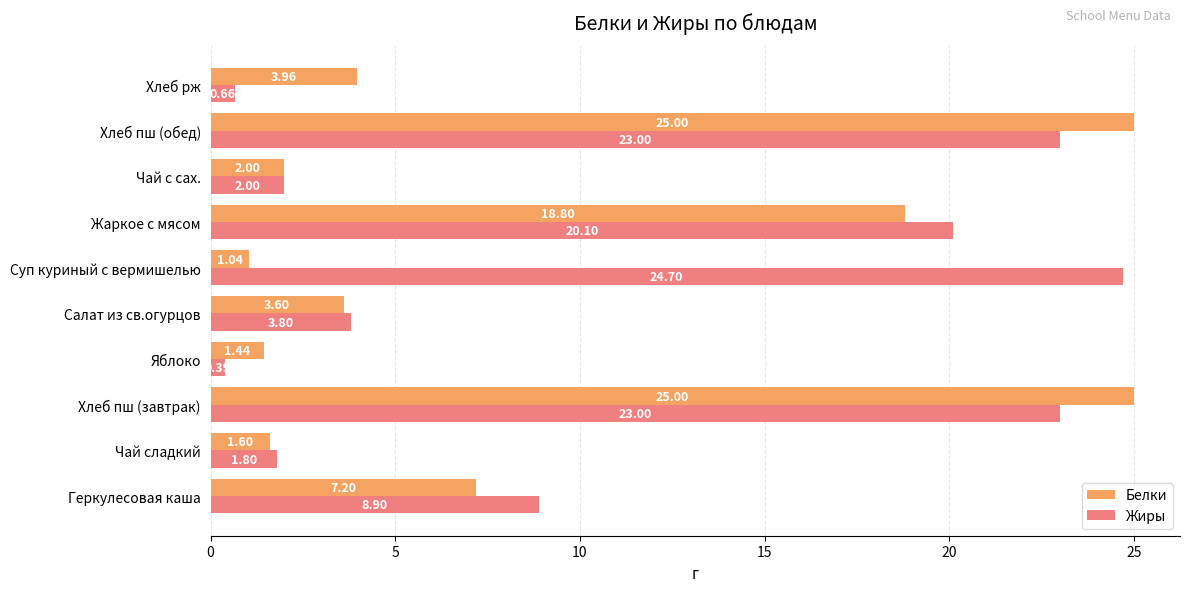

List the series in order of their peak value, lowest first.

Жиры, Белки